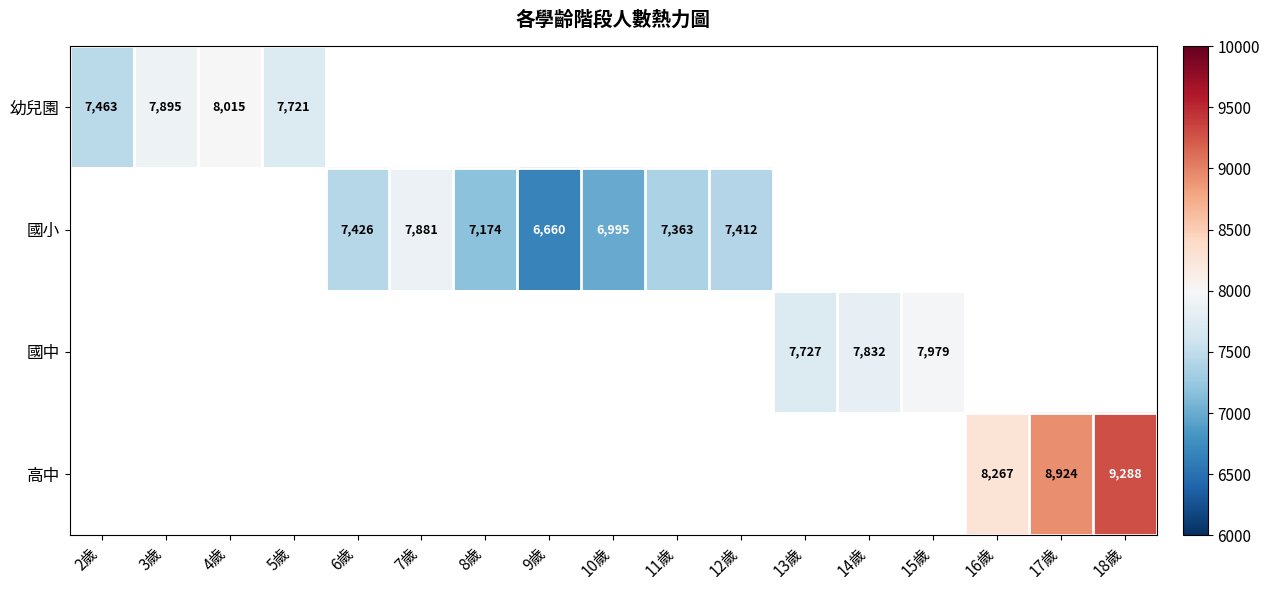

The 幼兒園 series shows 12947 at 5歲. True or false?

False